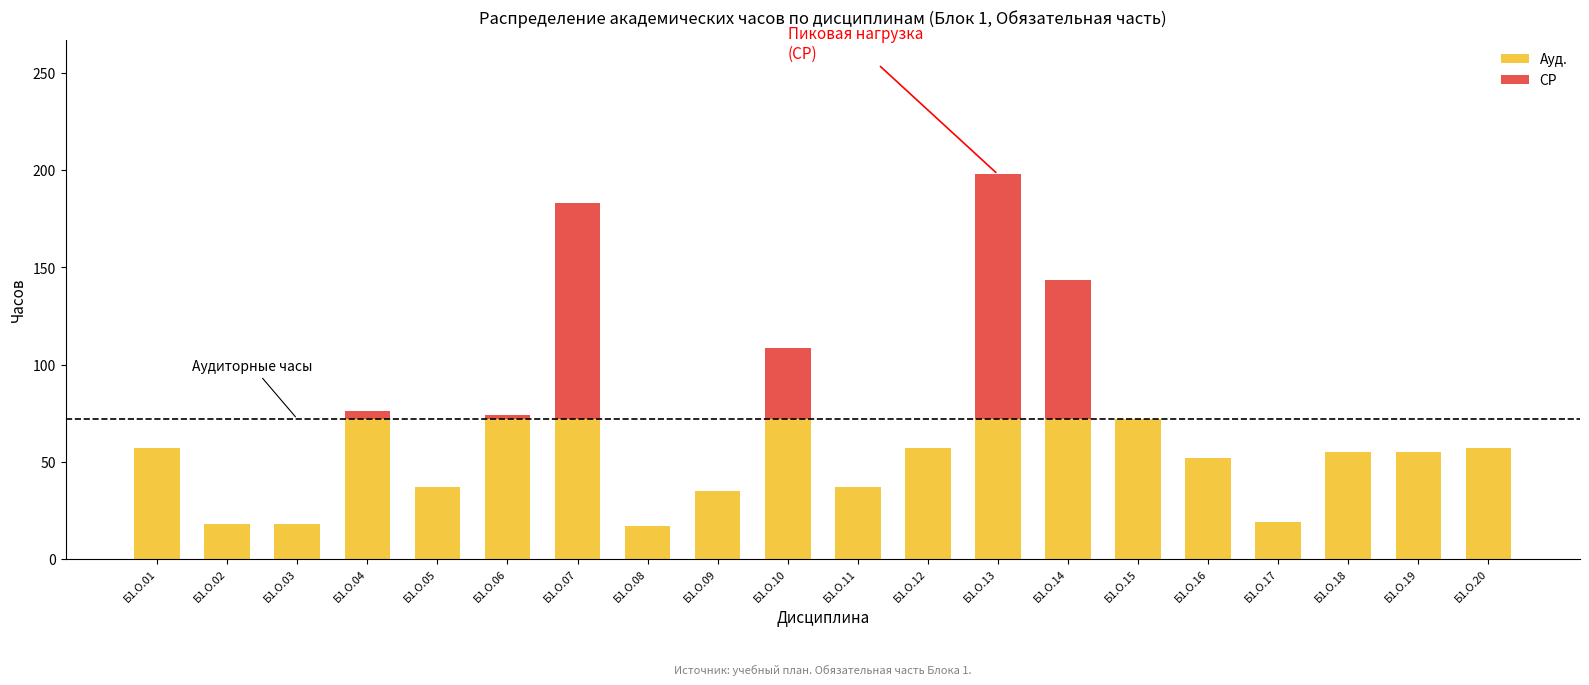

At which category is the sum across all series the highest?

Б1.О.13